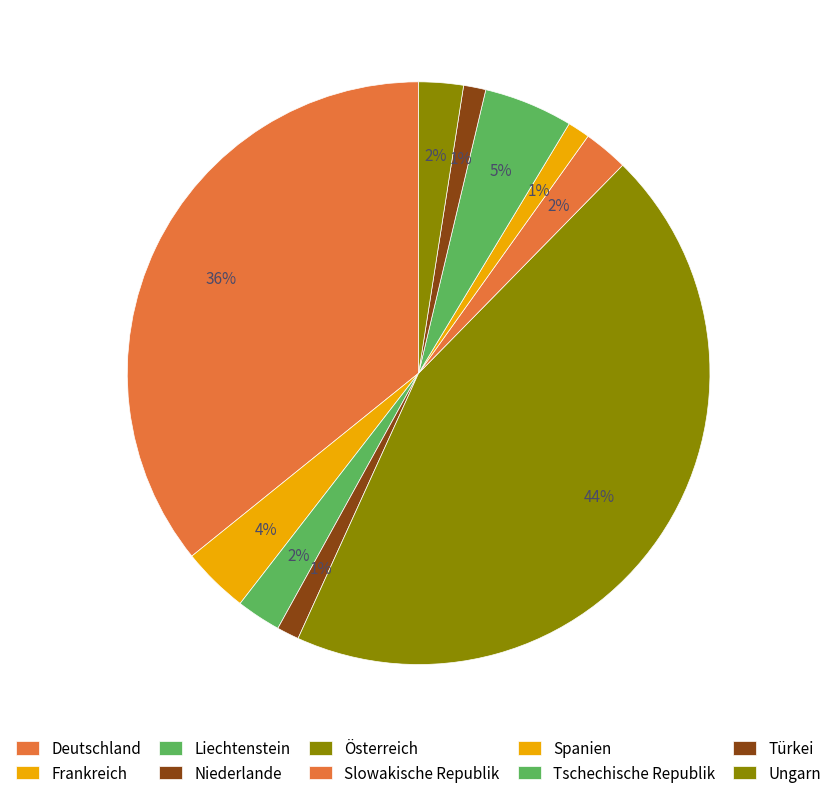

Does any single category account for the majority?

No